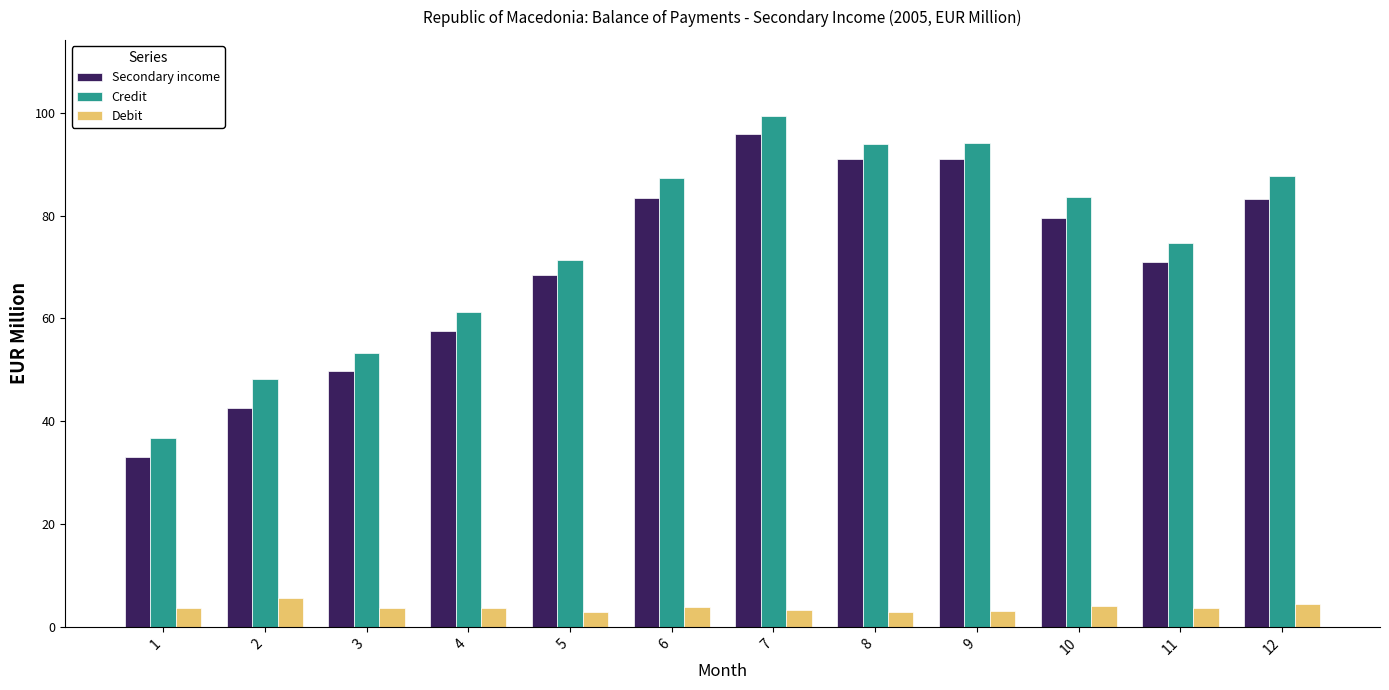

What is the value of the Credit bar at the 11th from the left?

74.6